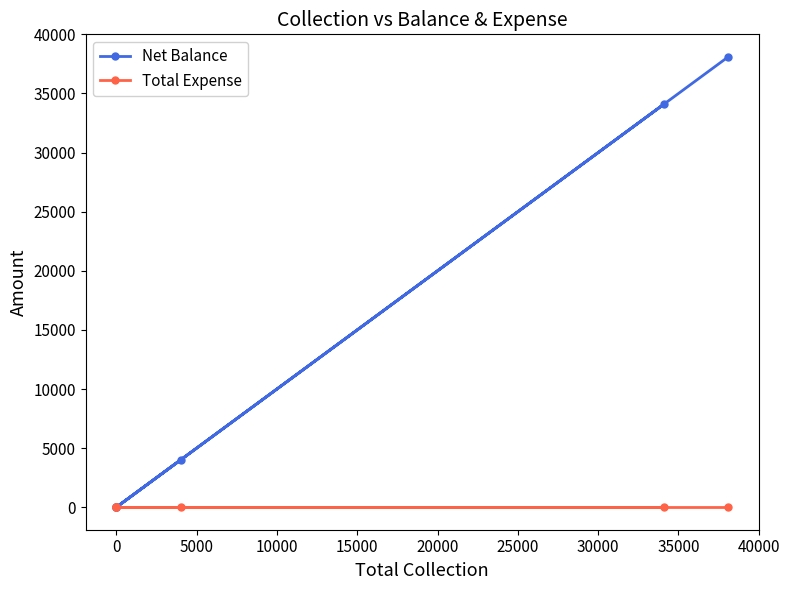

At how many categories does at least one series exceed 14509?

2